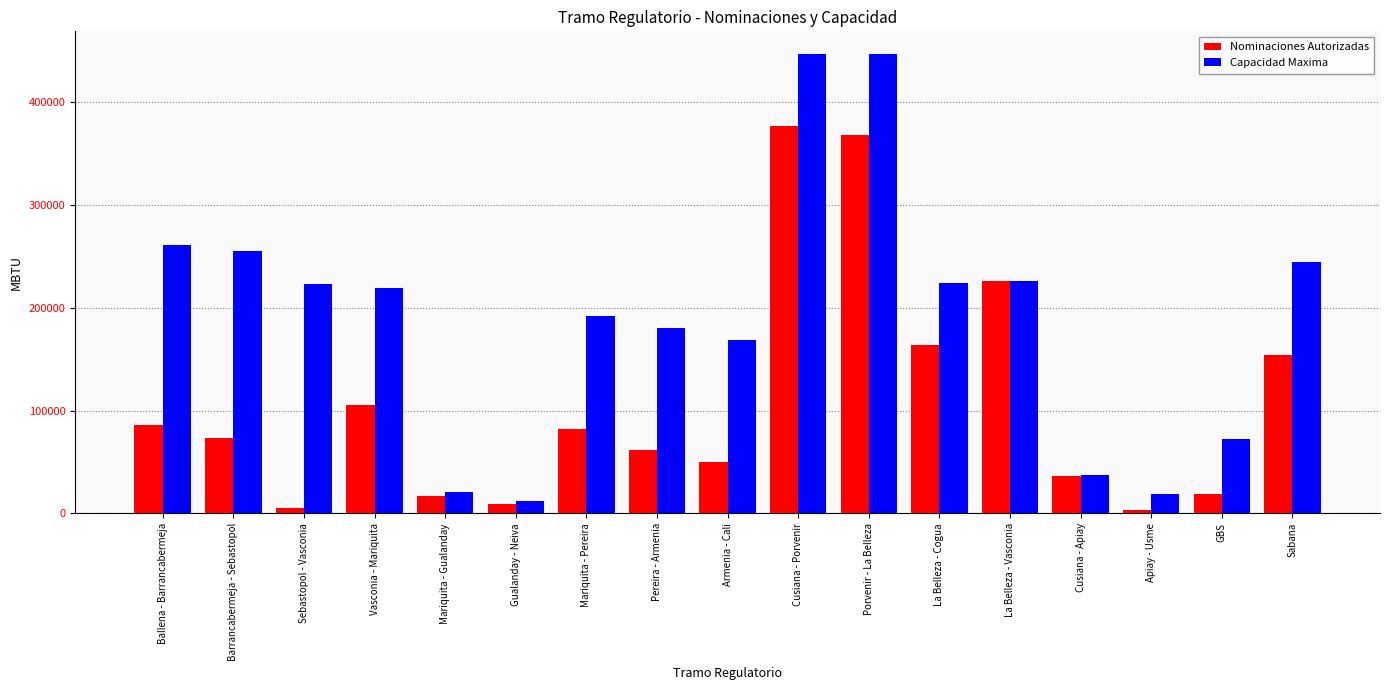

What is the maximum value for Capacidad Maxima?

446041.1